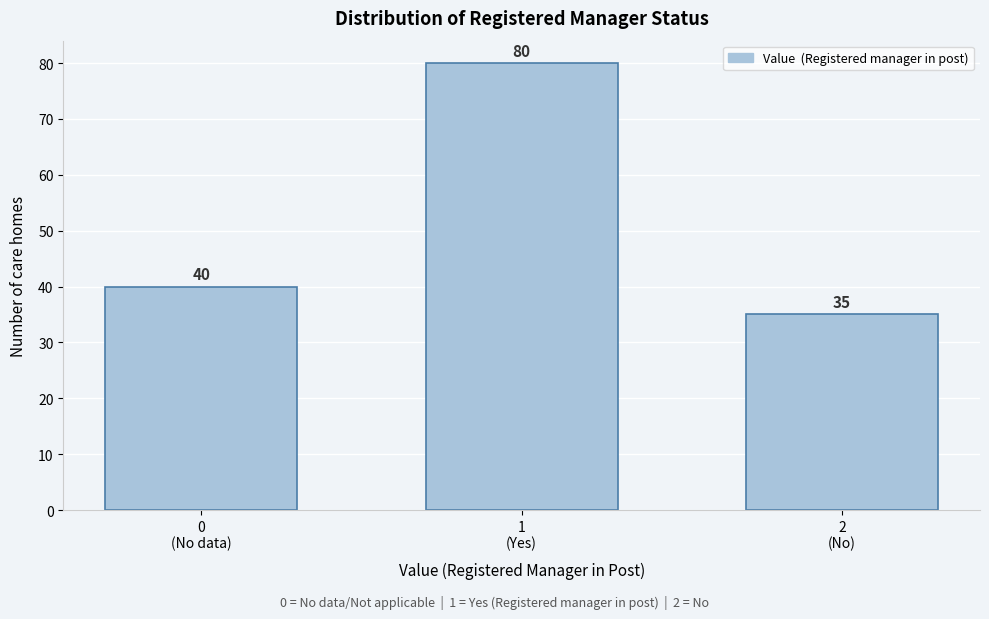

Reading left to right, list all the values displayed in this chart.

40	80	35